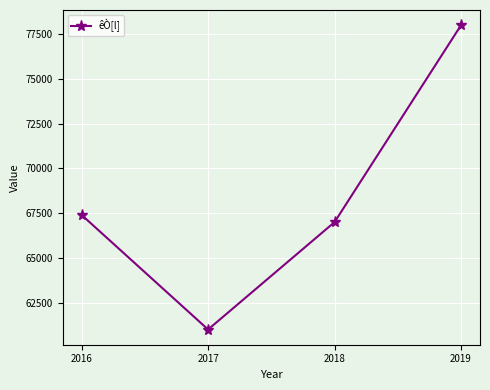

How many interior local valleys (lower than both neighbors) does the data have?

1